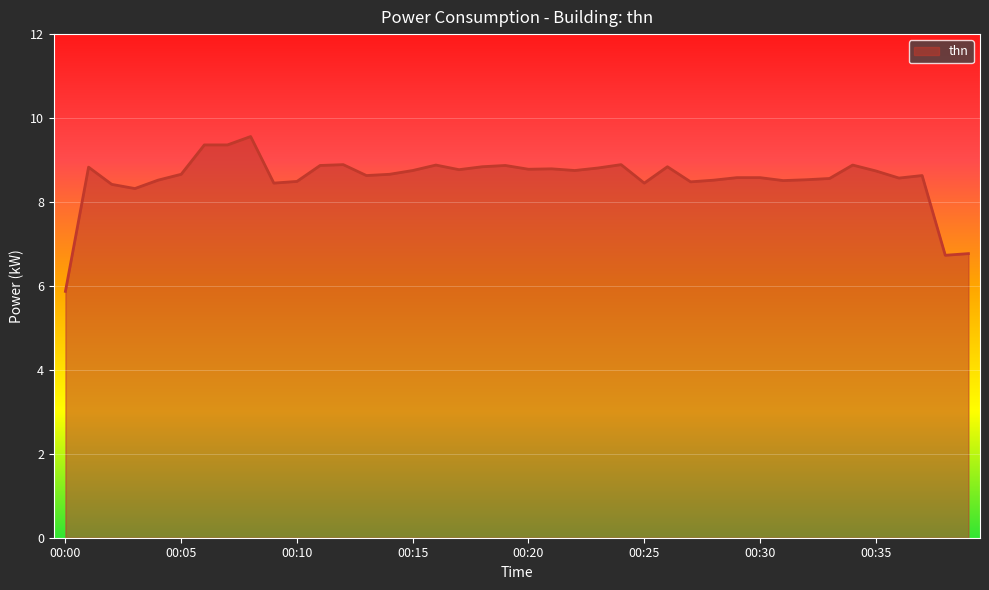

What is the sum of all values?

342.4